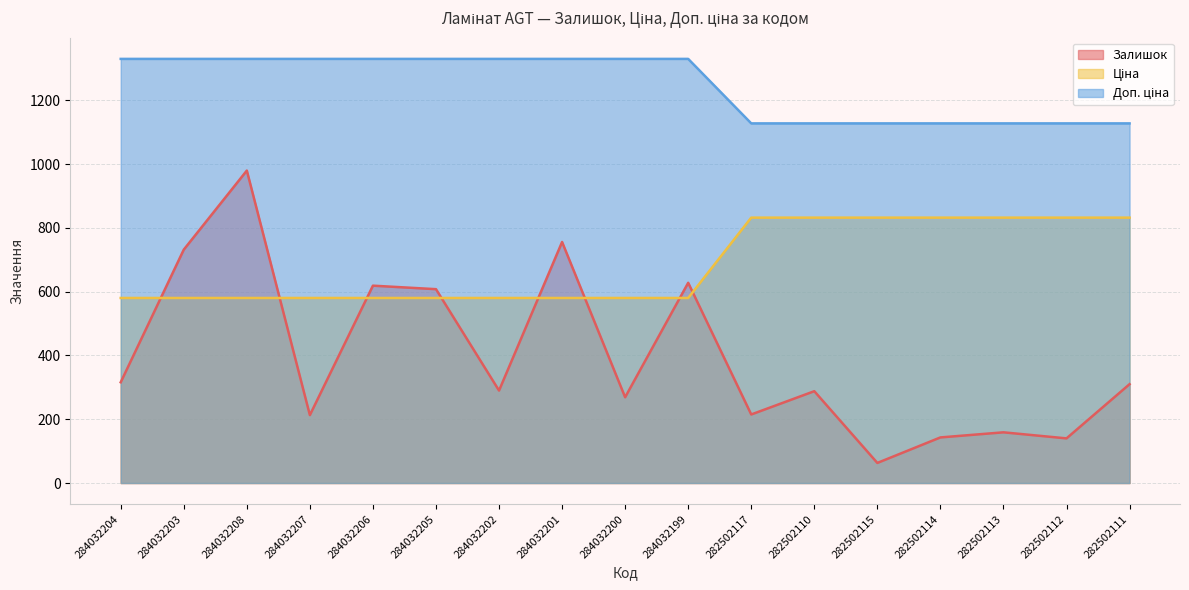

True or false: Ціна and Залишок cross at least once.

True